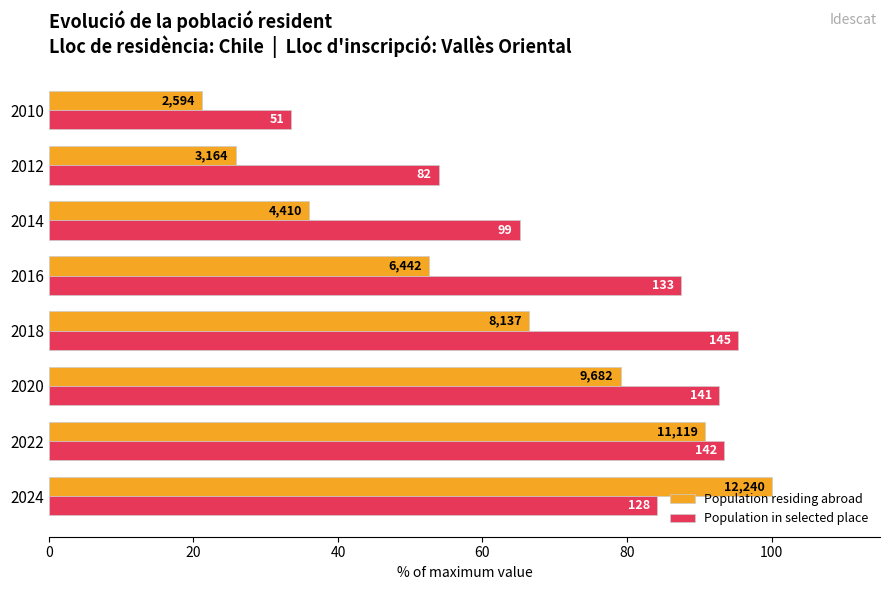

What are all the series names shown in the legend?

Population residing abroad, Population in selected place